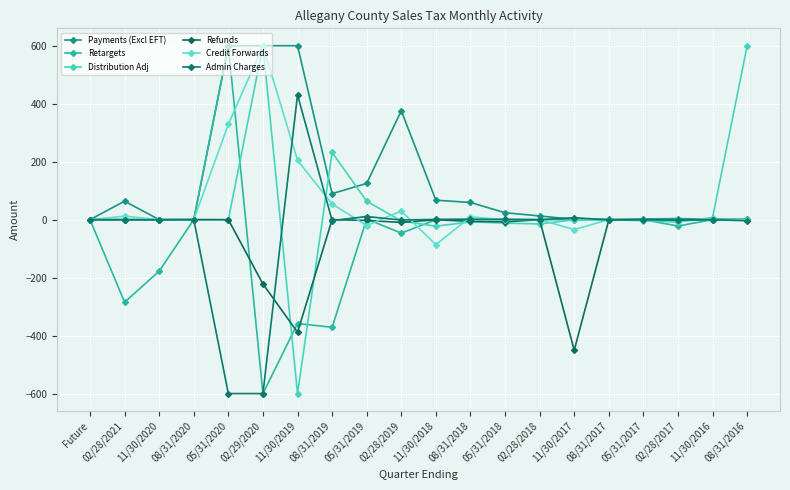

Does the chart have visible grid lines?

Yes